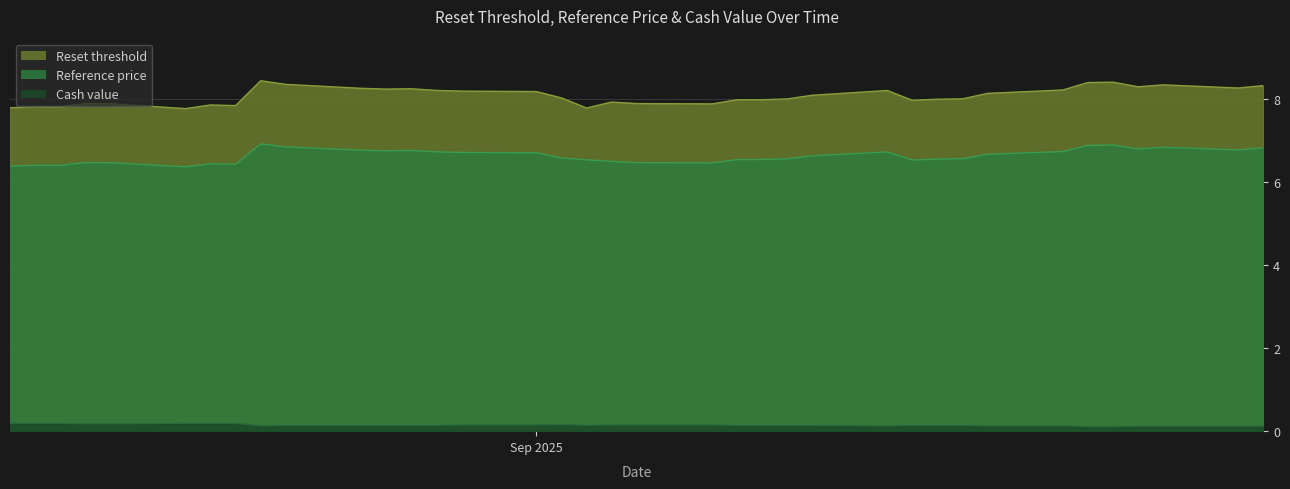

At how many categories does at least one series exceed 2?

37